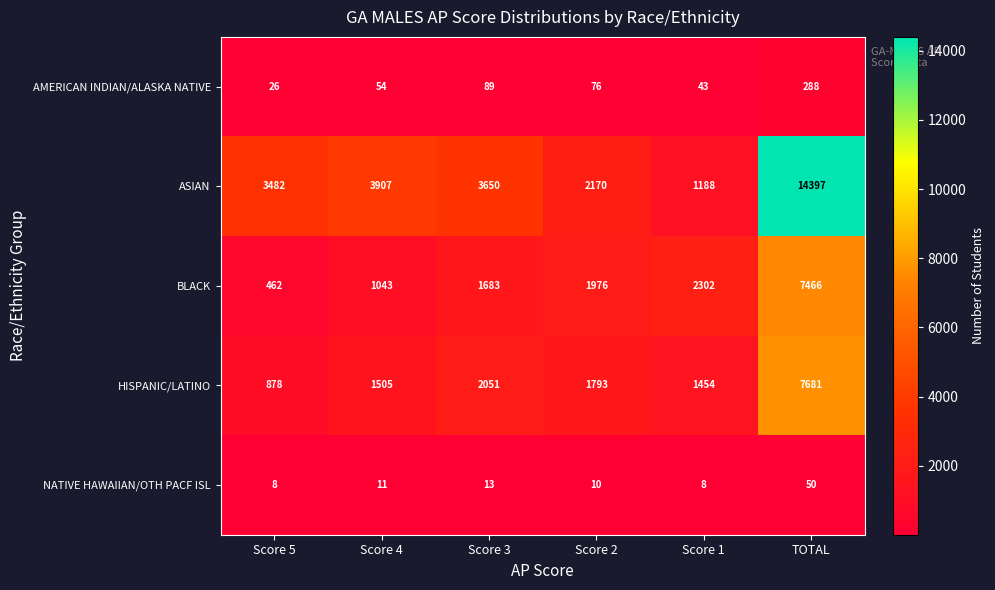

At how many categories does at least one series exceed 6529?

1